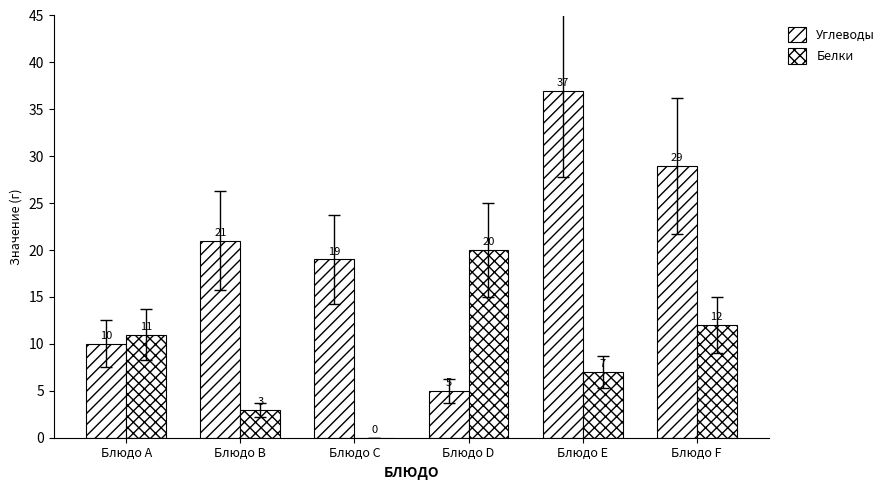

What is the value of the Белки bar at the 5th from the left?

7